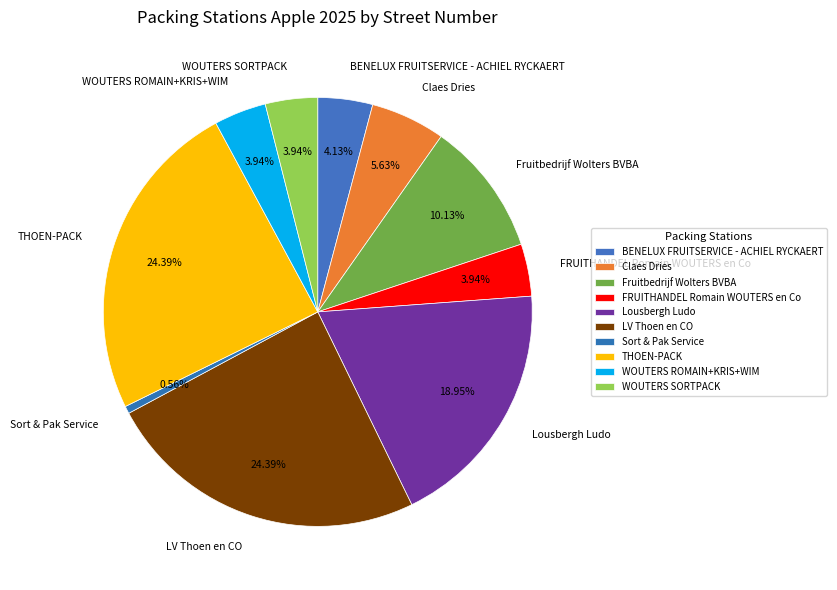

Does any single category account for the majority?

No